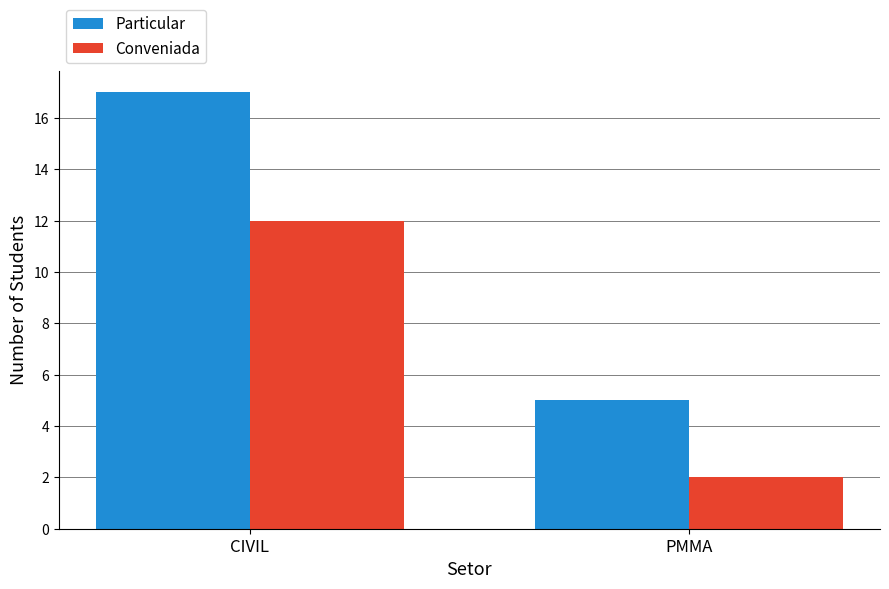

Rank the series by their maximum value, from lowest to highest.

Conveniada, Particular